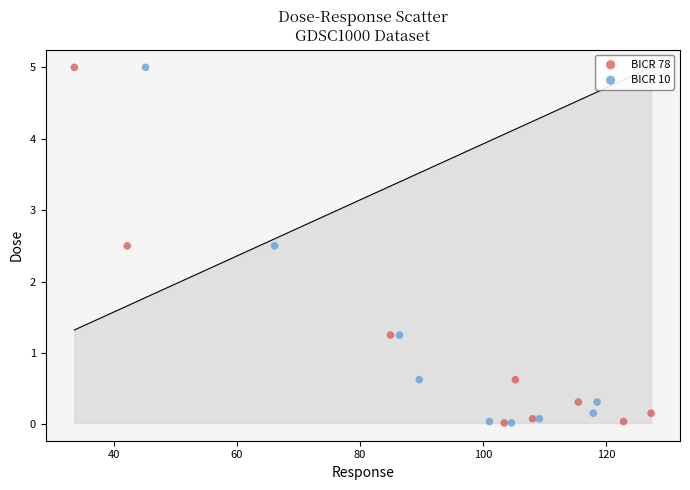

What are all the series names shown in the legend?

BICR 78, BICR 10